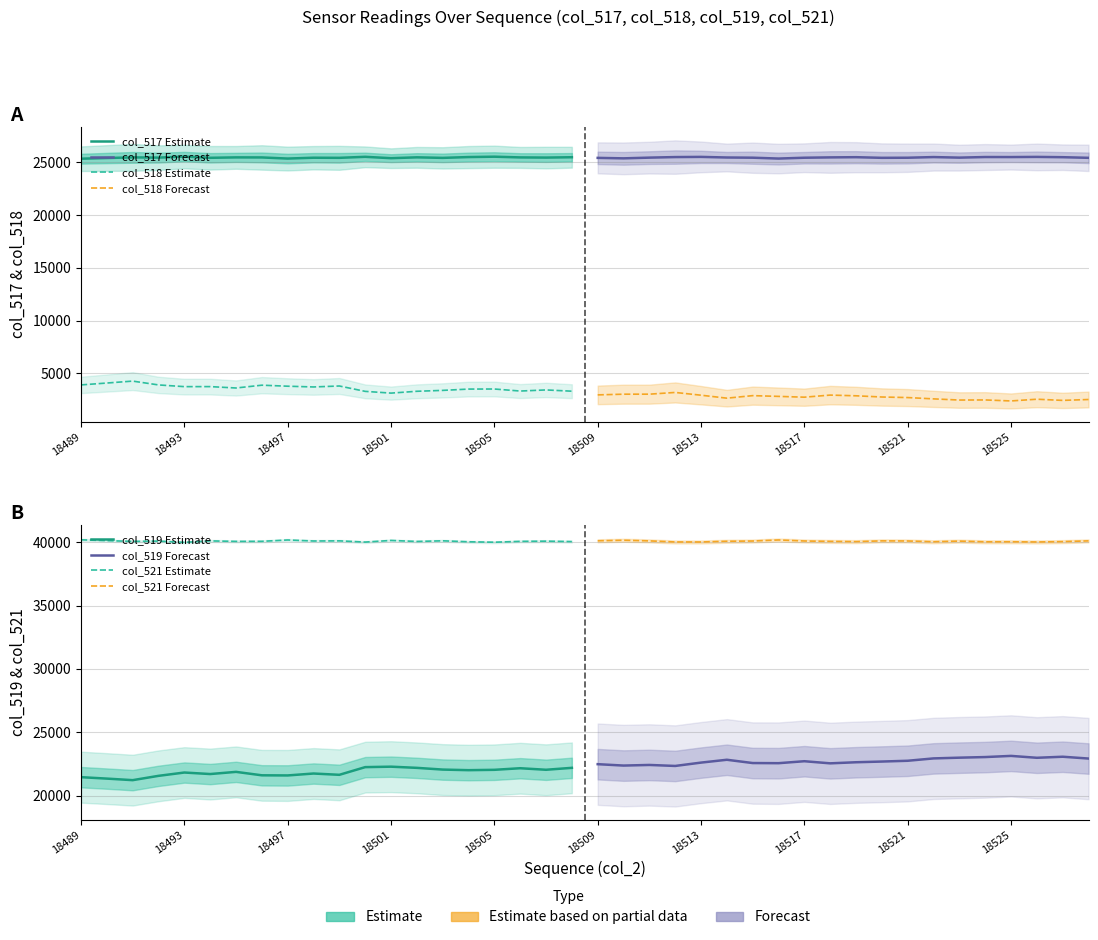

What is the spread (max minus min) of values at 18509?

37161